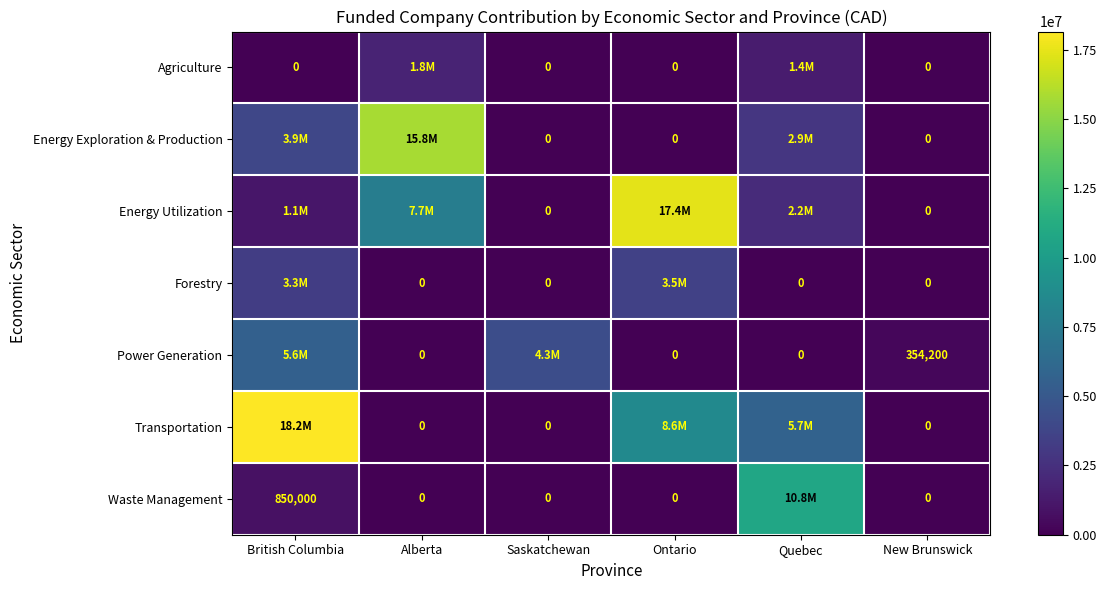

Is it true that Power Generation equals 0 at Alberta?

True